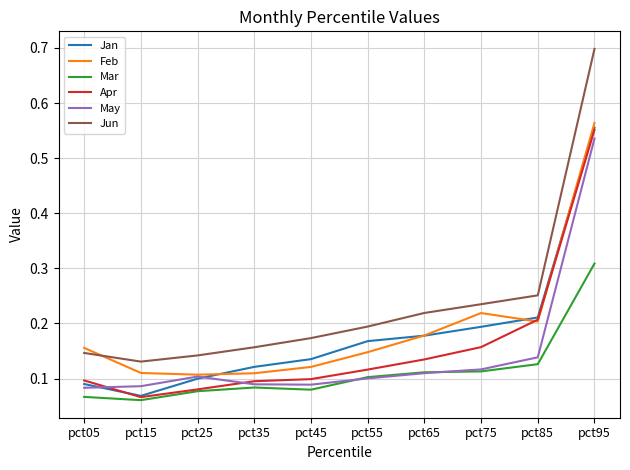

Which series has the widest spread of values?

Jun